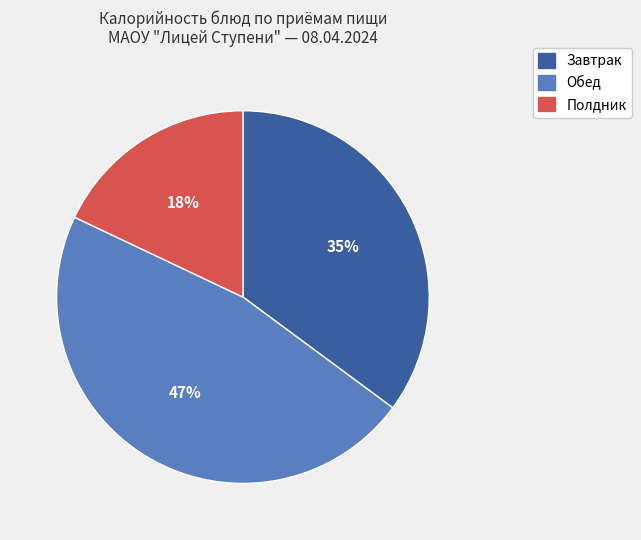

To the nearest percent, what is the average slice percentage?

33%